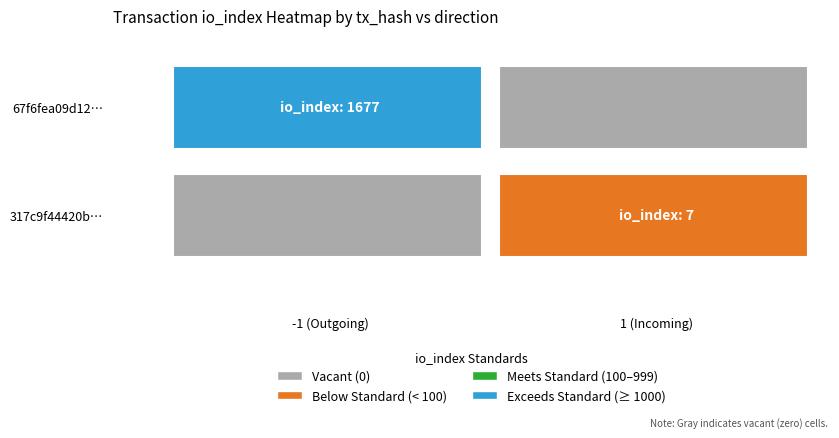

Rank the series by their average value, from highest to lowest.

67f6fea09d12970ec0b9a7b7f6b65a41defb37f, 317c9f44420be11aaf113769fc7c17e427fe6cf